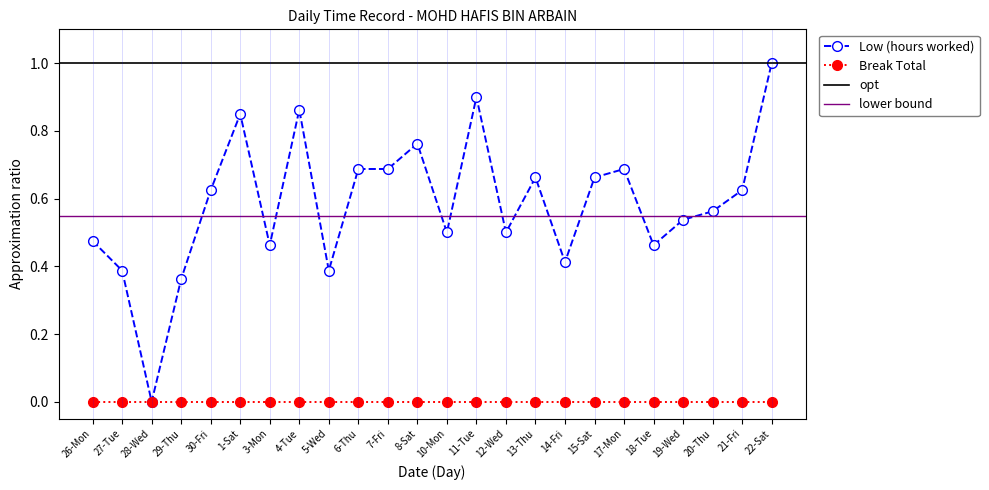

Where is the data nearest to the value 0?

28-Wed